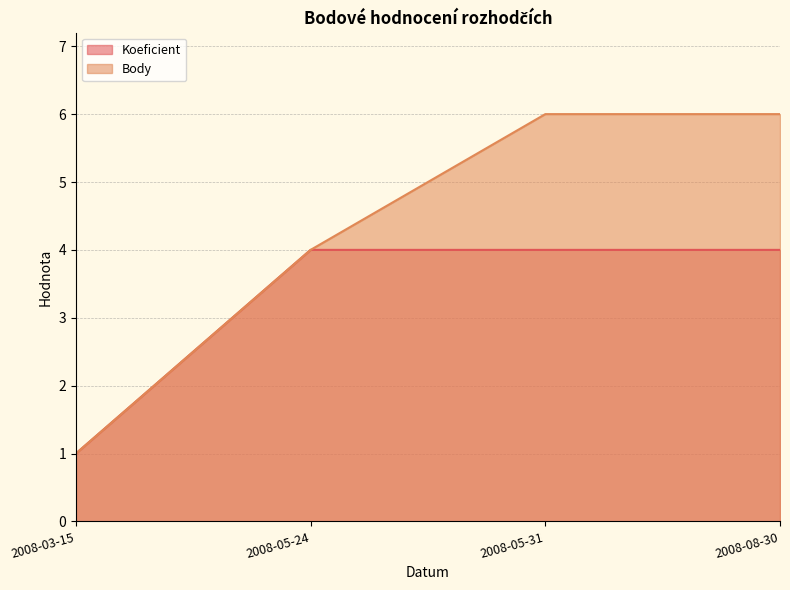

List the series in order of their peak value, highest first.

Body, Koeficient